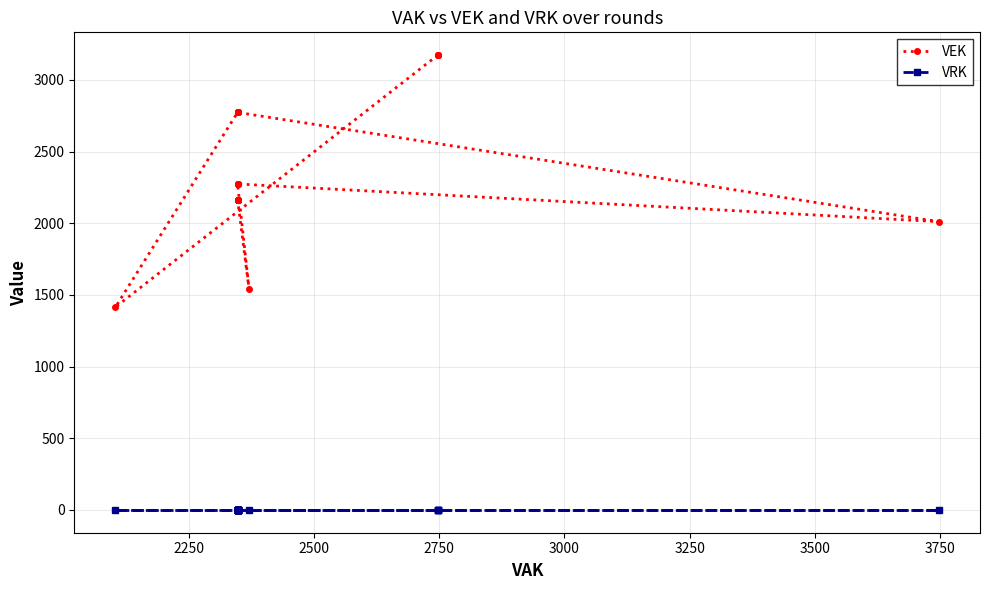

Rank the series by their average value, from lowest to highest.

VRK, VEK